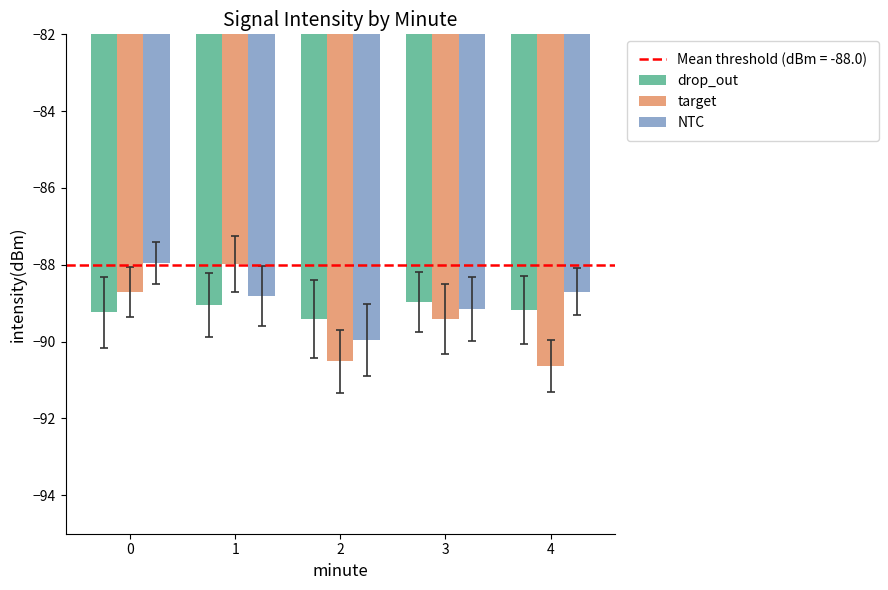

Between 0 and 2, which series saw the biggest shift?

NTC